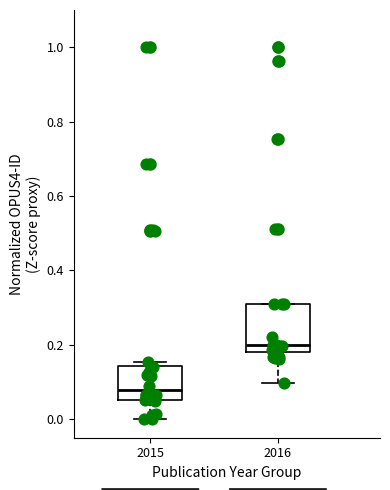

Which box has the highest median line?

2016